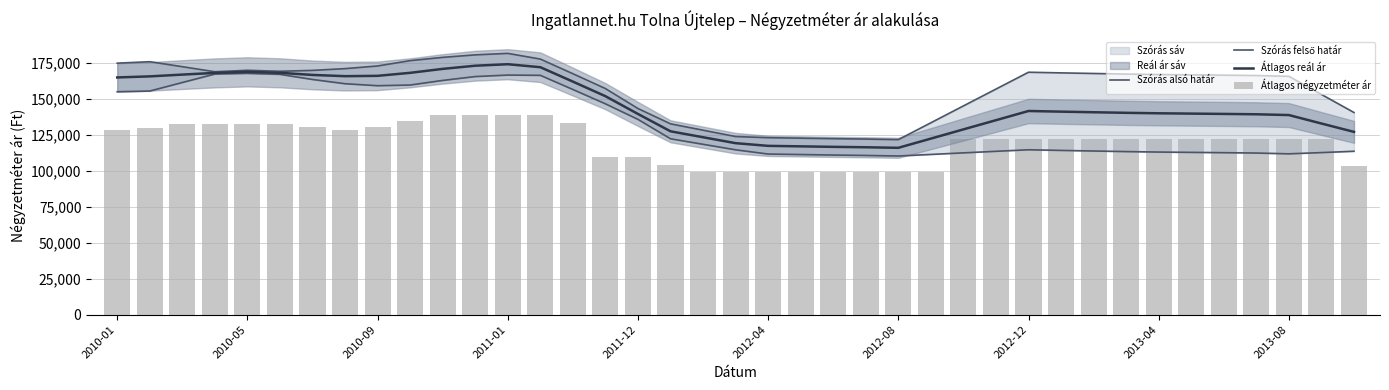

What is the maximum value for Átlagos reál ár?

174156.5